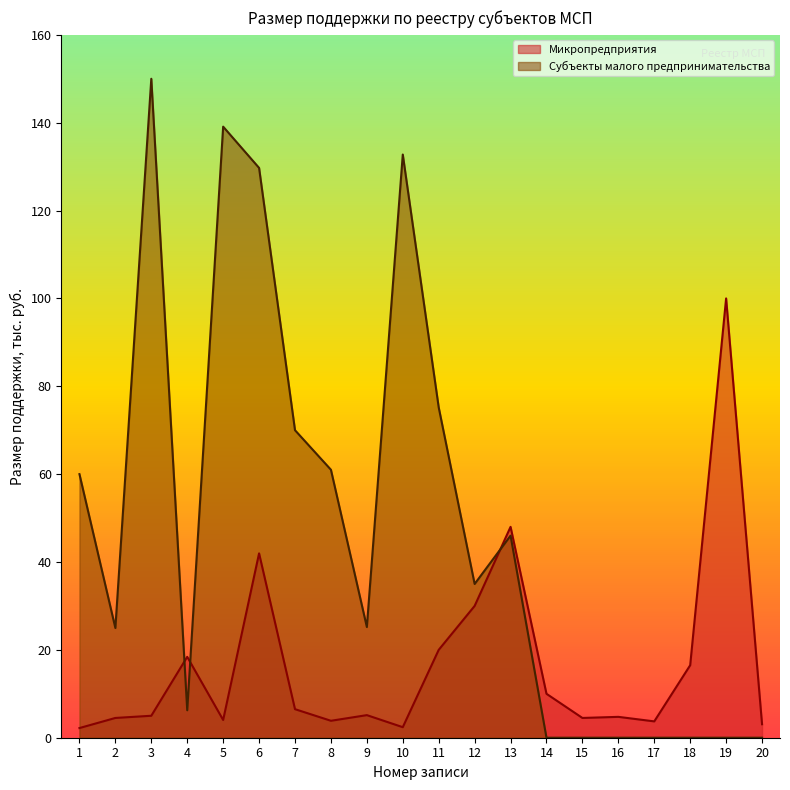

Which series has the largest range (max minus min)?

Субъекты малого предпринимательства